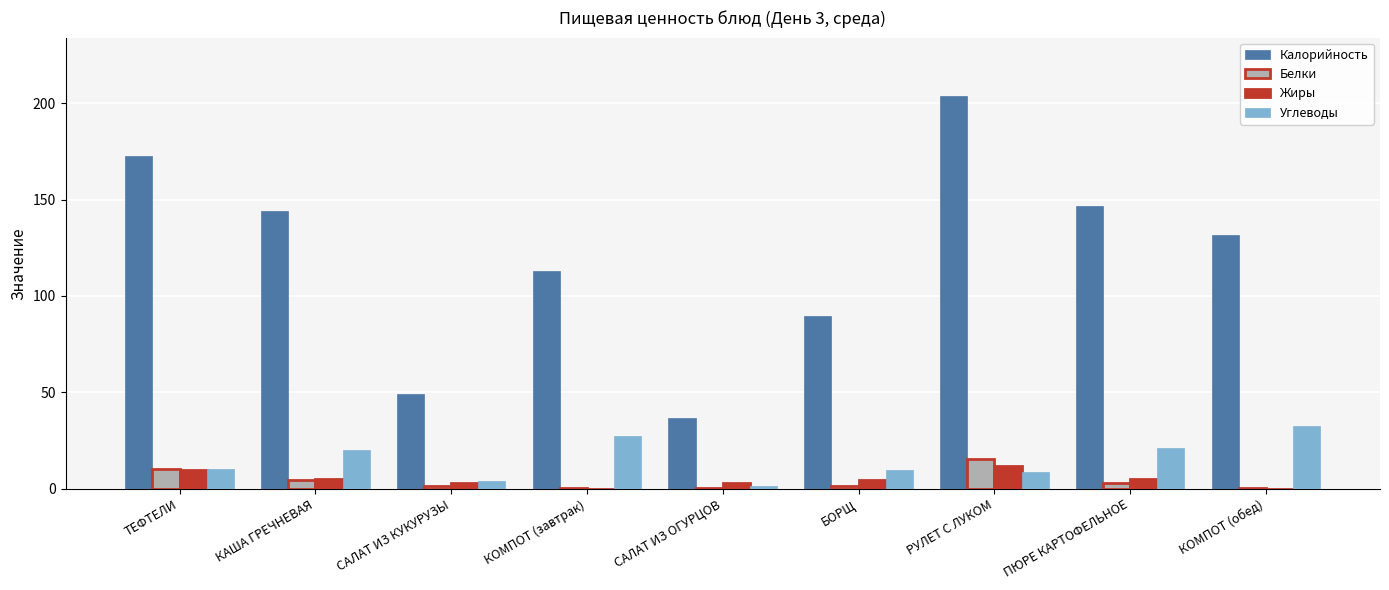

What is the sum of all Калорийность values?

1087.7